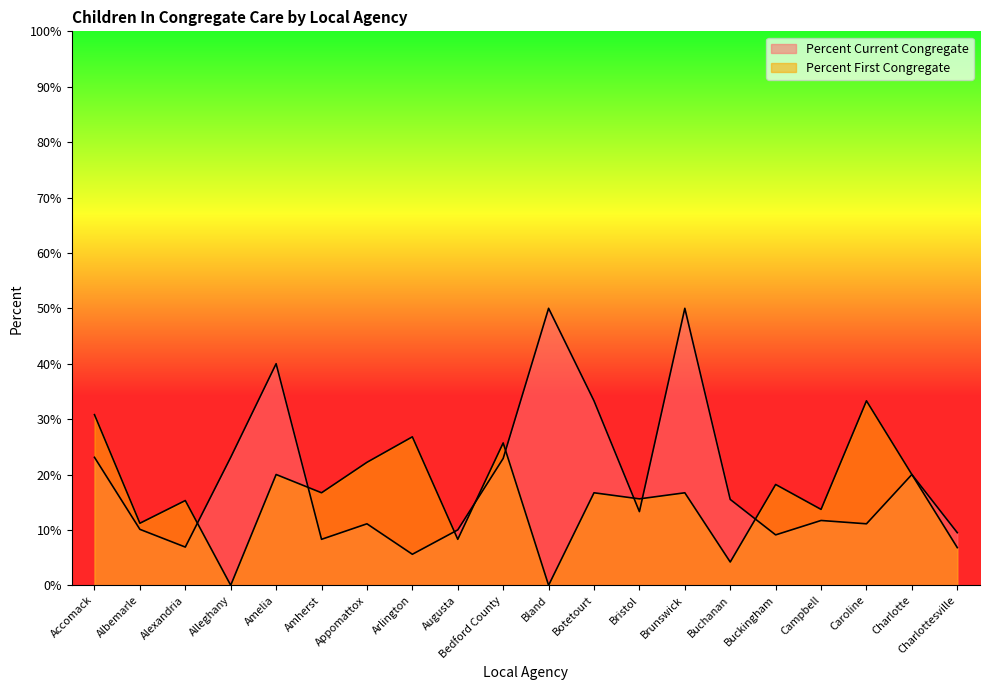

Reading left to right, transcribe all the data shown in this chart.

Percent Current Congregate: Accomack=0.2	Albemarle=0.1	Alexandria=0.1	Alleghany=0.2	Amelia=0.4	Amherst=0.1	Appomattox=0.1	Arlington=0.1	Augusta=0.1	Bedford County=0.2	Bland=0.5	Botetourt=0.3	Bristol=0.1	Brunswick=0.5	Buchanan=0.2	Buckingham=0.1	Campbell=0.1	Caroline=0.1	Charlotte=0.2	Charlottesville=0.1
Percent First Congregate: Accomack=0.3	Albemarle=0.1	Alexandria=0.2	Alleghany=0.0	Amelia=0.2	Amherst=0.2	Appomattox=0.2	Arlington=0.3	Augusta=0.1	Bedford County=0.3	Bland=0.0	Botetourt=0.2	Bristol=0.2	Brunswick=0.2	Buchanan=0.0	Buckingham=0.2	Campbell=0.1	Caroline=0.3	Charlotte=0.2	Charlottesville=0.1